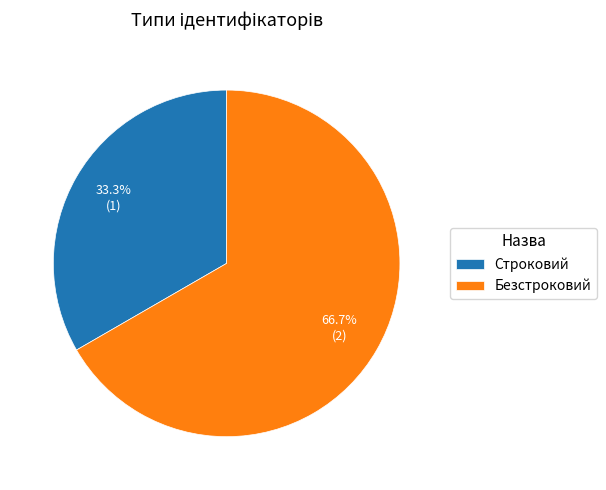

To the nearest percent, what is the difference between the Строковий and Безстроковий slice percentages?

33%